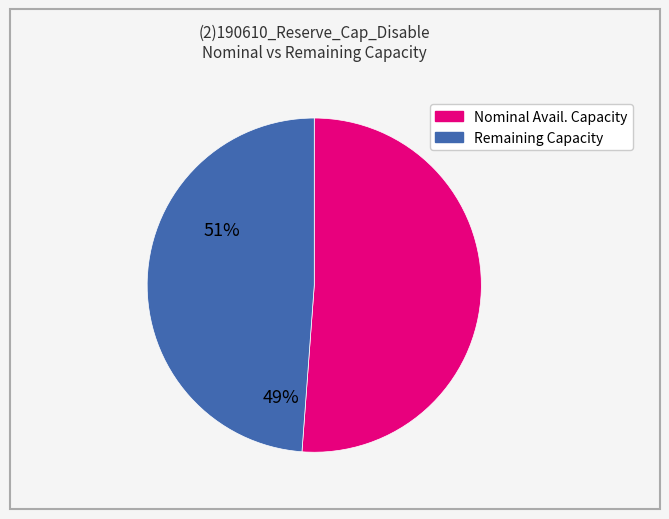

Combined, do Remaining Capacity and Nominal Avail. Capacity account for over 50%?

Yes